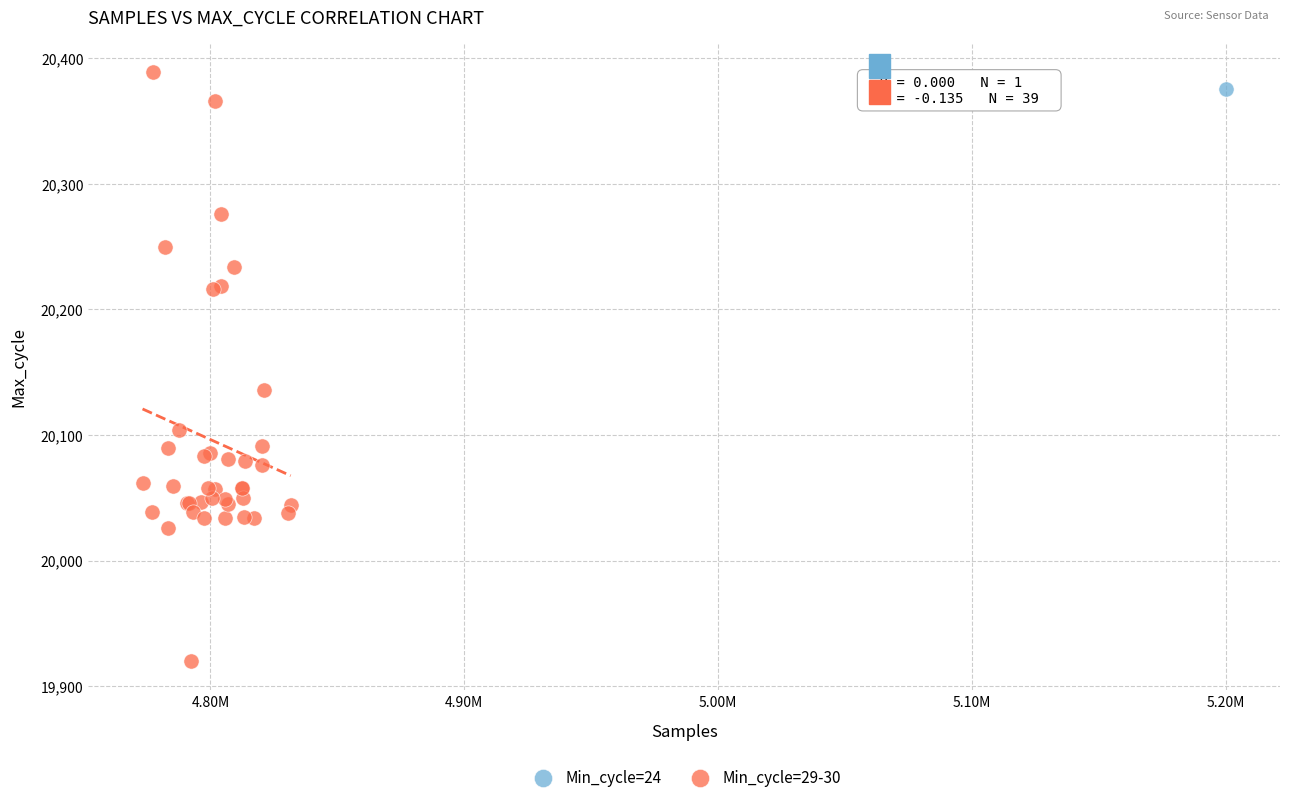

What are all the series names shown in the legend?

Min_cycle=24, Min_cycle=29-30